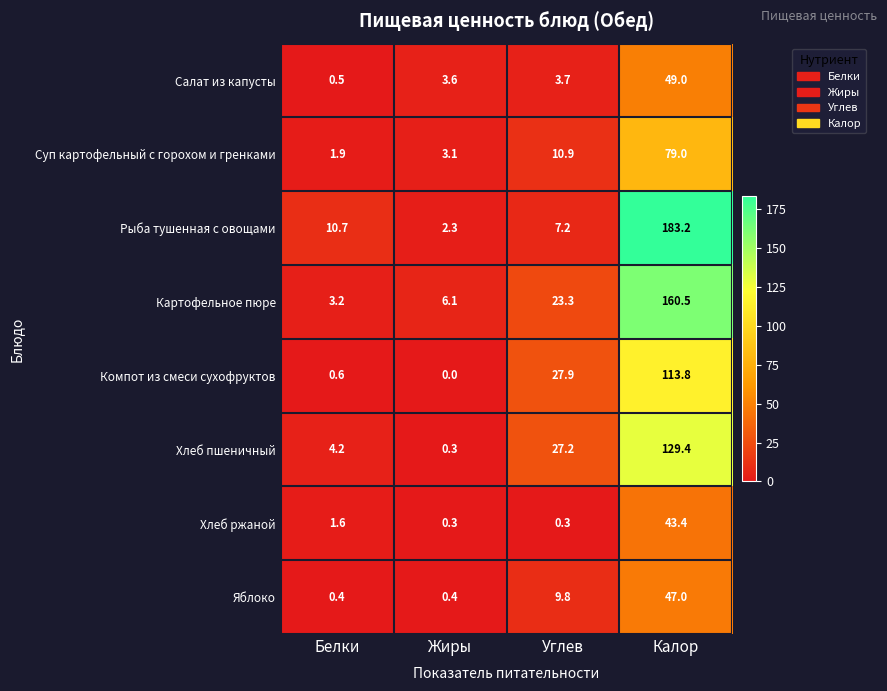

Where does the Рыба тушенная с овощами series first go above 10?

Белки